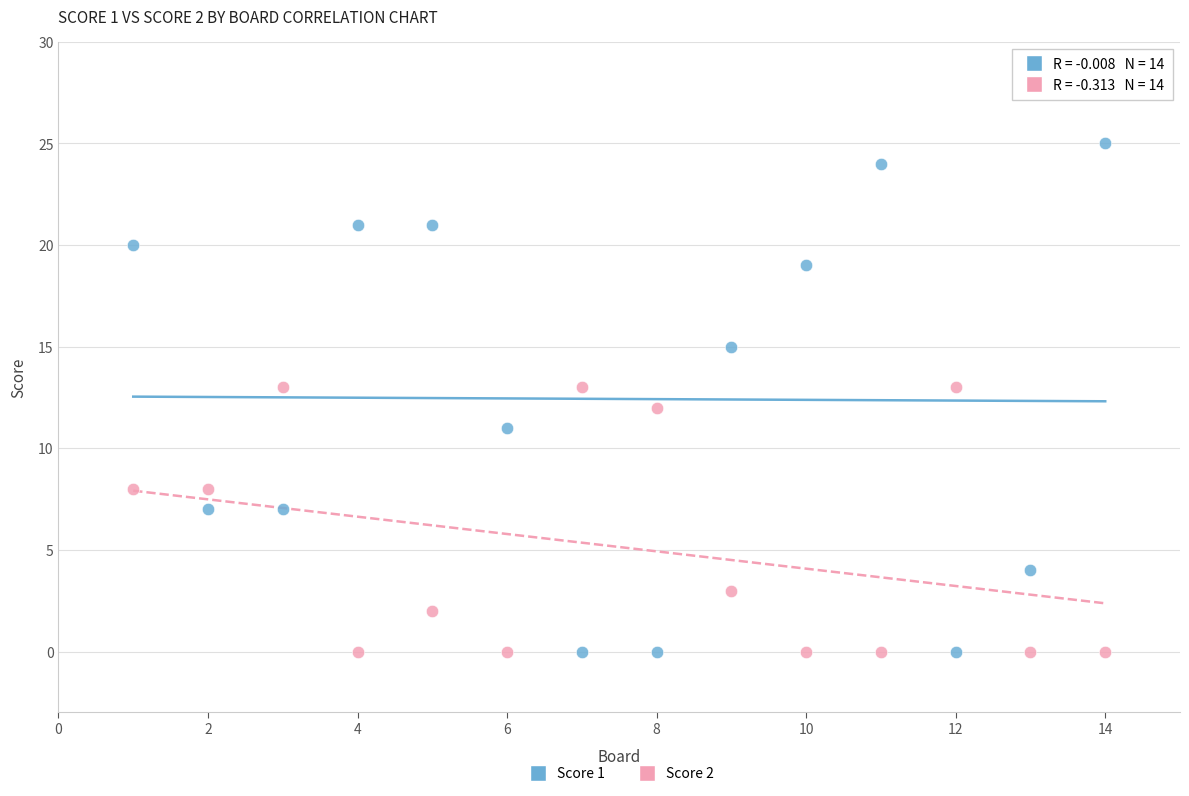

Which series has the widest spread of Y values?

Score 1